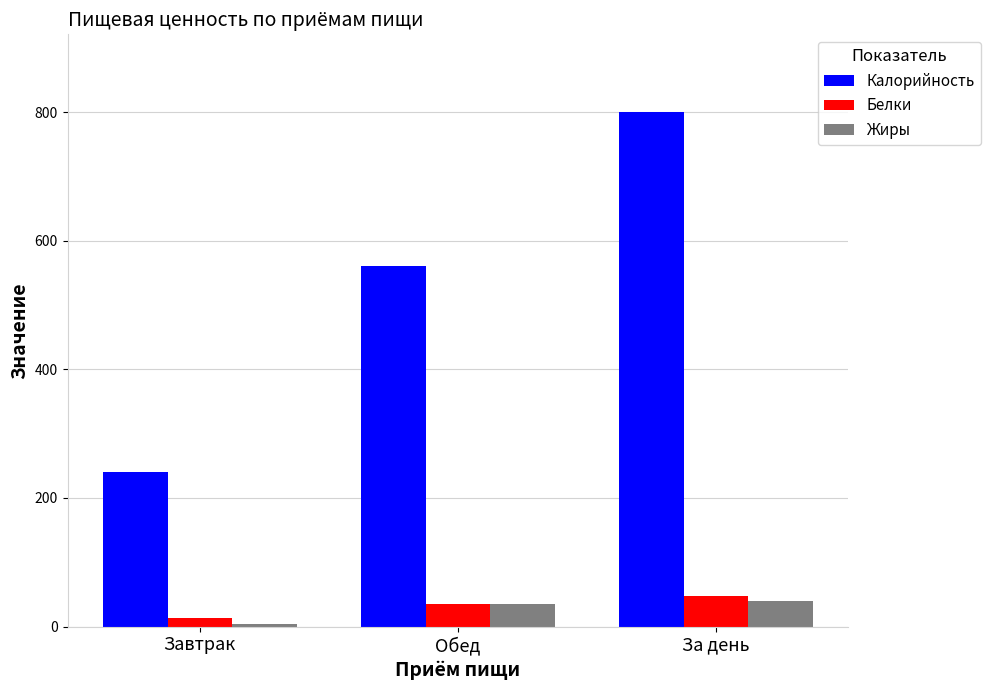

Reading left to right, list all the values displayed in this chart.

Калорийность: 240	561	801
Белки: 13	35	48
Жиры: 4	35	39